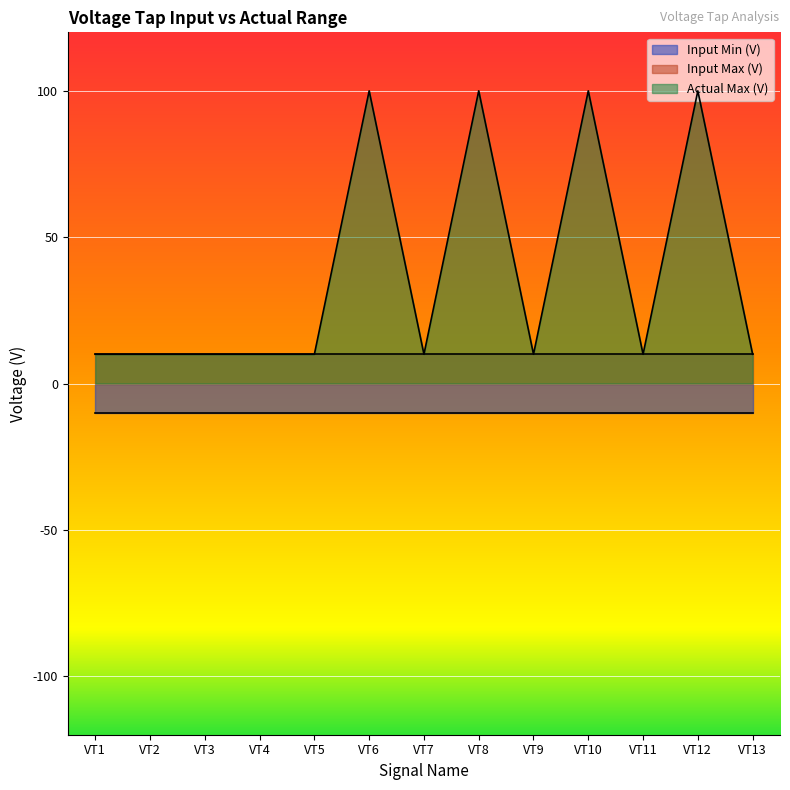

Reading left to right, transcribe all the data shown in this chart.

Input Min (V): VT1=-10	VT2=-10	VT3=-10	VT4=-10	VT5=-10	VT6=-10	VT7=-10	VT8=-10	VT9=-10	VT10=-10	VT11=-10	VT12=-10	VT13=-10
Input Max (V): VT1=10	VT2=10	VT3=10	VT4=10	VT5=10	VT6=10	VT7=10	VT8=10	VT9=10	VT10=10	VT11=10	VT12=10	VT13=10
Actual Max (V): VT1=10	VT2=10	VT3=10	VT4=10	VT5=10	VT6=100	VT7=10	VT8=100	VT9=10	VT10=100	VT11=10	VT12=100	VT13=10